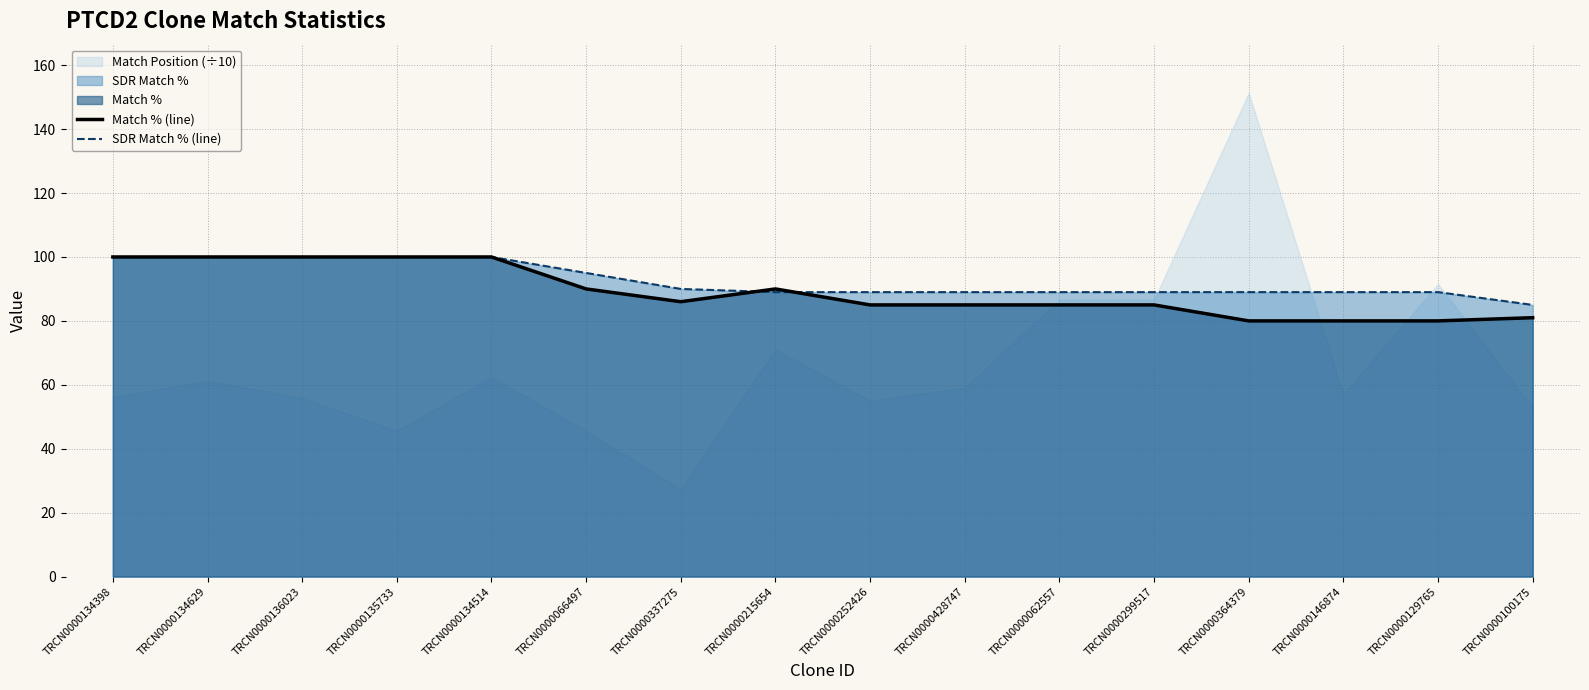

Reading right to left, extract all data points from this chart.

Match % (line): 81	80	80	80	85	85	85	85	90	86	90	100	100	100	100	100
SDR Match % (line): 85	89	89	89	89	89	89	89	89	90	95	100	100	100	100	100